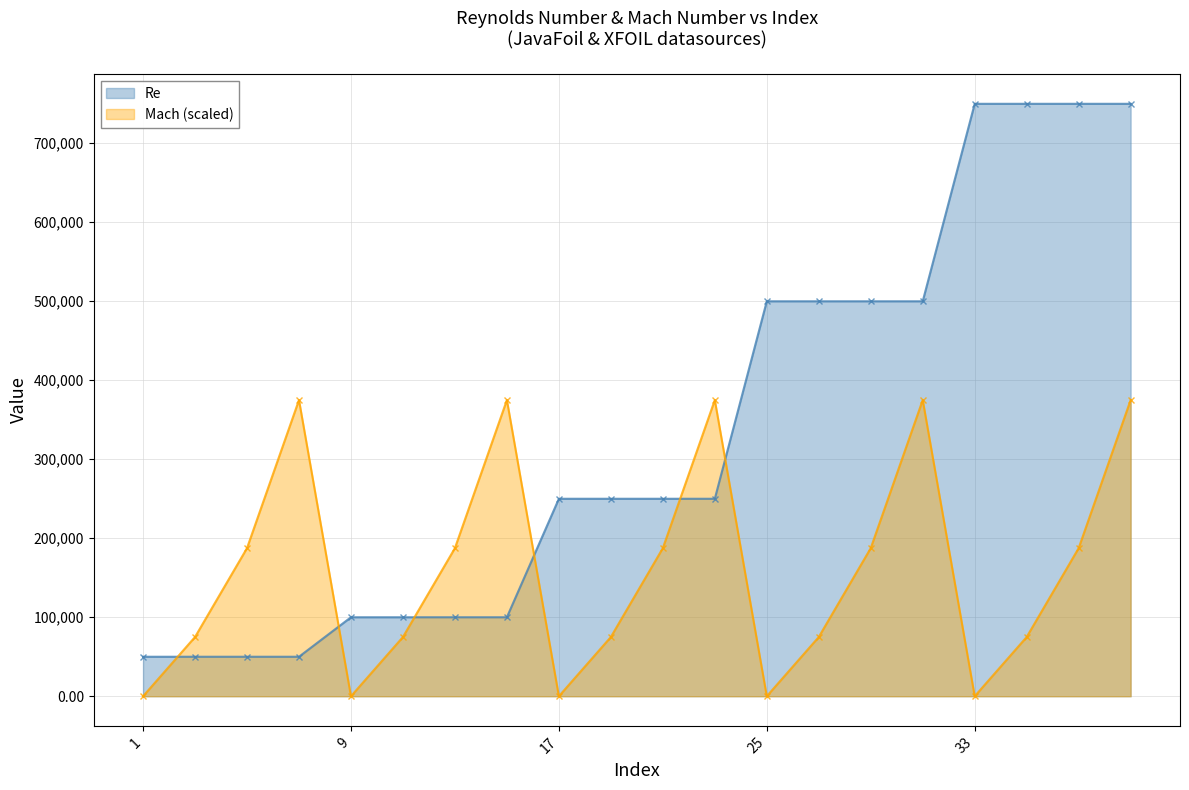

At which label does Mach reach its peak?

7